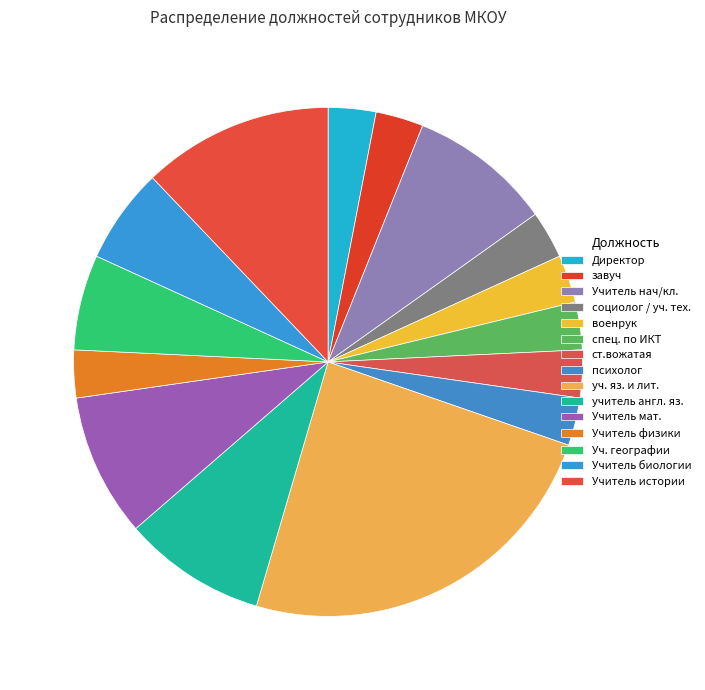

Do уч. яз. и лит. and Учитель мат. together represent more than half of the pie?

No